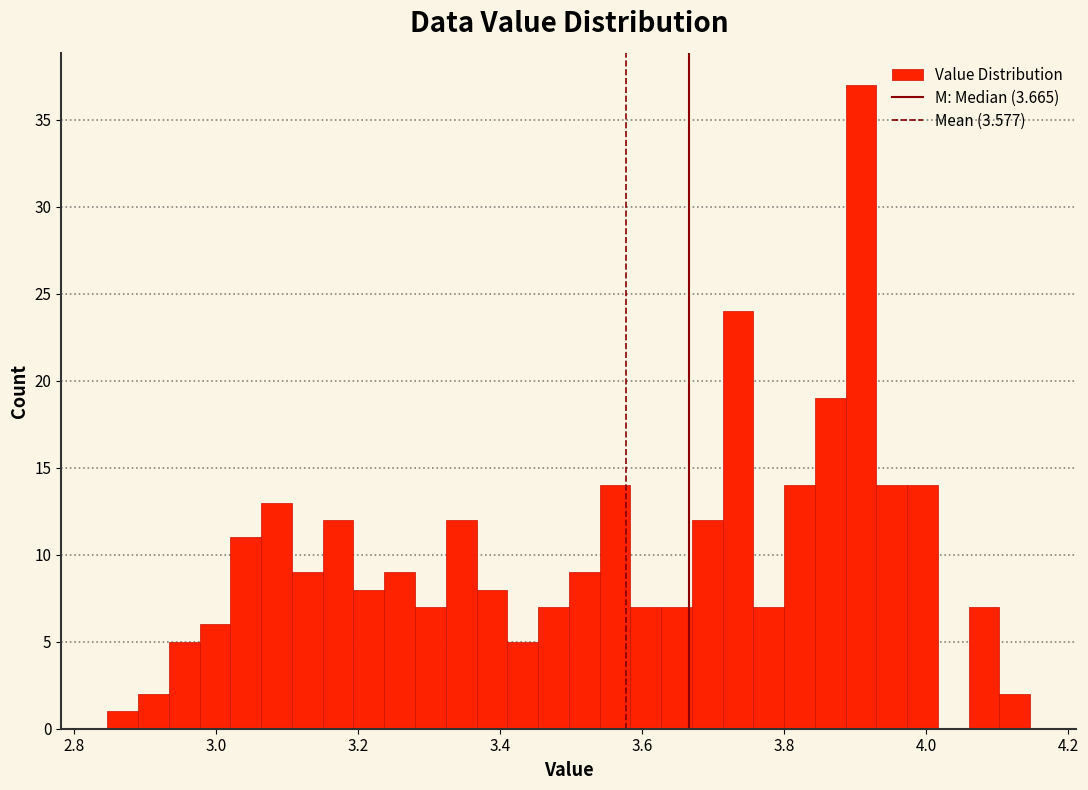

Around what value on the x-axis is the tallest bar? Give the approximate position of its centre, as read against the axis.

3.90